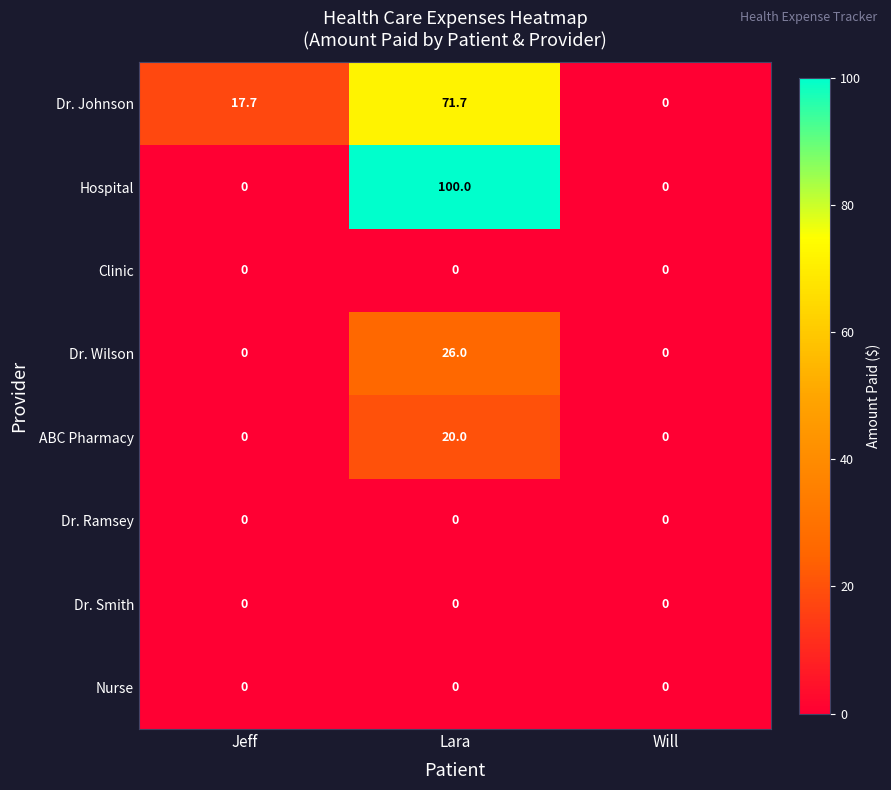

Reading left to right, list all the values displayed in this chart.

Dr. Johnson: 17.7	71.7	0.0
Hospital: 0.0	100.0	0.0
Clinic: 0.0	0.0	0.0
Dr. Wilson: 0.0	26.0	0.0
ABC Pharmacy: 0.0	20.0	0.0
Dr. Ramsey: 0.0	0.0	0.0
Dr. Smith: 0.0	0.0	0.0
Nurse: 0.0	0.0	0.0